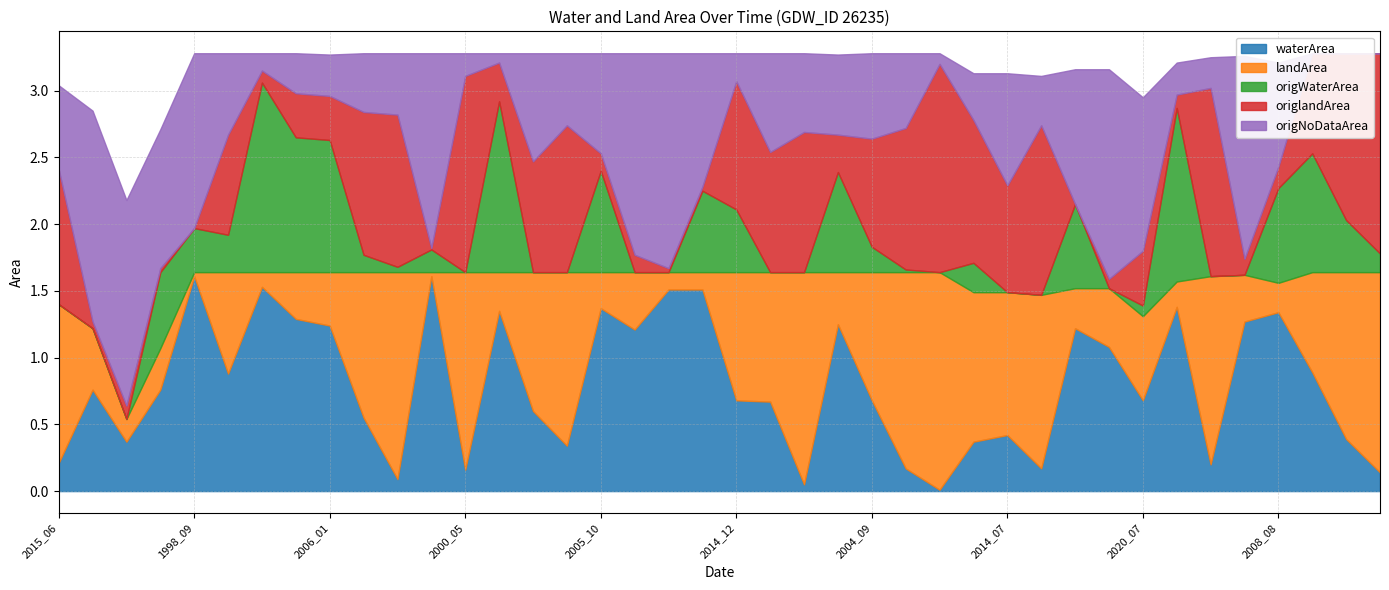

Reading right to left, transcribe all the data shown in this chart.

waterArea: 0.1	0.4	0.9	1.3	1.3	0.2	1.4	0.7	1.1	1.2	0.2	0.4	0.4	0.0	0.2	0.7	1.2	0.1	0.7	0.7	1.5	1.5	1.2	1.4	0.3	0.6	1.4	0.2	1.6	0.1	0.6	1.2	1.3	1.5	0.9	1.6	0.8	0.4	0.8	0.2
landArea: 1.5	1.2	0.8	0.2	0.3	1.4	0.2	0.6	0.4	0.3	1.3	1.1	1.1	1.6	1.5	1.0	0.4	1.6	1.0	1.0	0.1	0.1	0.4	0.3	1.3	1.0	0.3	1.5	0.0	1.6	1.1	0.4	0.3	0.1	0.8	0.0	0.3	0.2	0.5	1.2
origWaterArea: 0.1	0.4	0.9	0.7	0.0	0.0	1.3	0.1	0.0	0.6	0.0	0.0	0.2	0.0	0.0	0.2	0.8	0.0	0.0	0.5	0.6	0.0	0.0	0.8	0.0	0.0	1.3	0.0	0.2	0.0	0.1	1.0	1.0	1.4	0.3	0.3	0.6	0.0	0.0	0.0
origlandArea: 1.5	1.2	0.8	0.2	0.1	1.4	0.1	0.4	0.1	0.0	1.3	0.8	1.1	1.6	1.1	0.8	0.3	1.1	0.9	1.0	0.0	0.0	0.1	0.1	1.1	0.8	0.3	1.5	0.0	1.1	1.1	0.3	0.3	0.1	0.8	0.0	0.0	0.1	0.1	1.0
origNoDataArea: 0.0	0.0	0.0	0.8	1.5	0.2	0.2	1.1	1.6	1.0	0.4	0.8	0.3	0.1	0.6	0.6	0.6	0.6	0.7	0.2	1.0	1.6	1.5	0.8	0.5	0.8	0.1	0.2	1.5	0.5	0.4	0.3	0.3	0.1	0.6	1.3	1.0	1.5	1.6	0.6